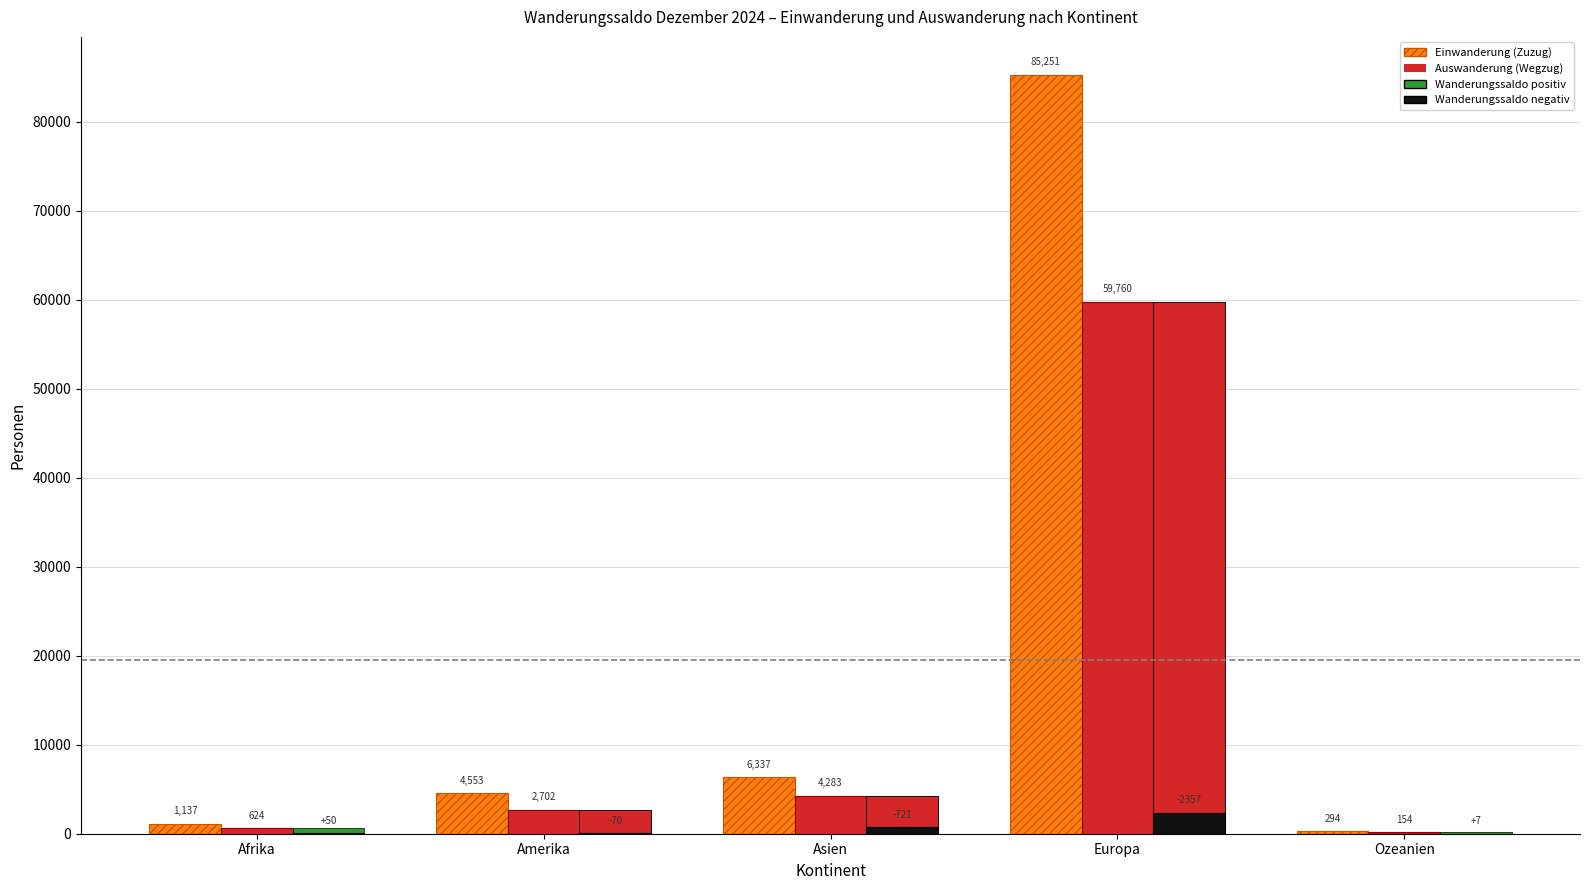

Reading left to right, transcribe all the data shown in this chart.

Einwanderung (Zuzug): 1137	4553	6337	85251	294
Auswanderung (Wegzug): 624	2702	4283	59760	154
Wanderungssaldo (abs): 50	70	721	2357	7